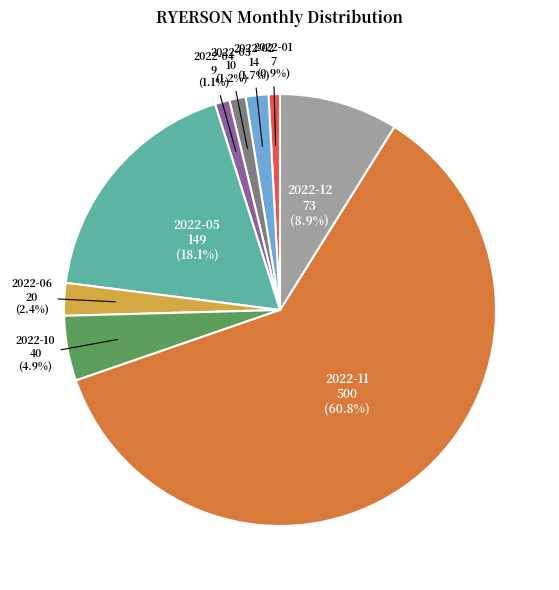

Do 2022-06 and 2022-01 together represent more than half of the pie?

No